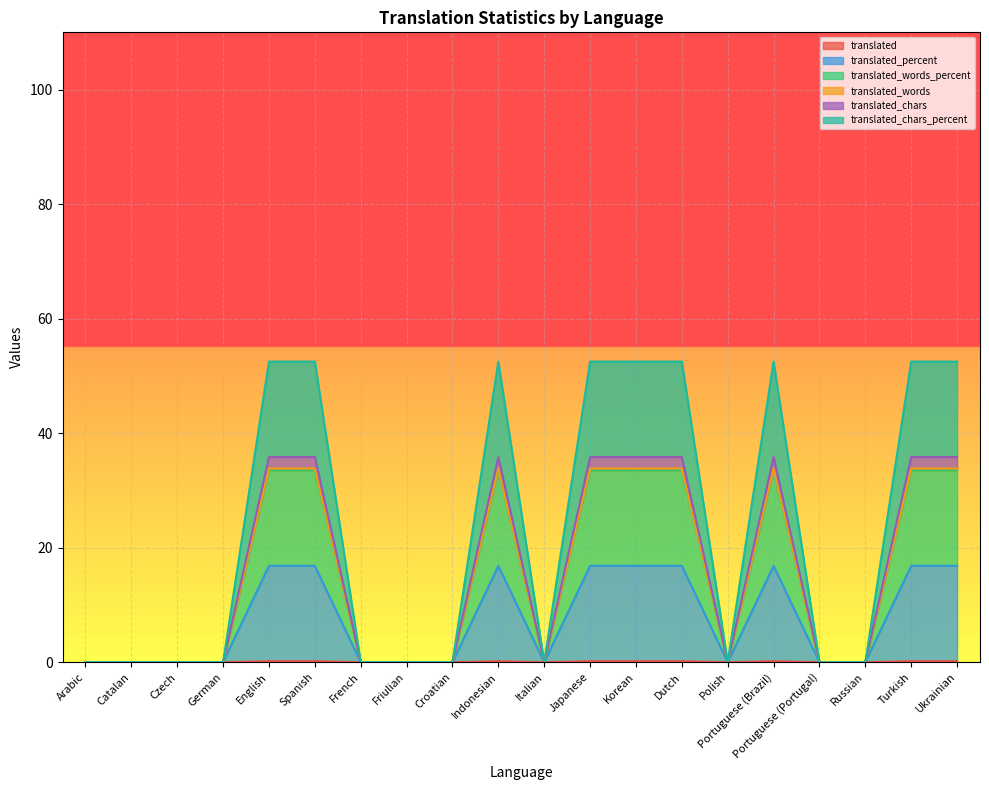

Which label corresponds to the smallest value in the chart?

Arabic